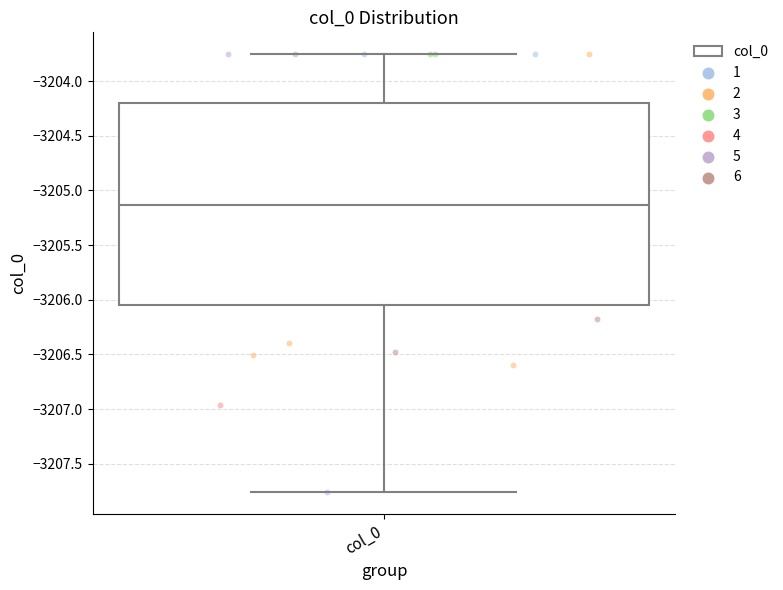

Read this box plot against the y-axis: the position of the median line, the range covered by the box, and the ends of both whiskers. The values are not printed on the chart, so give them approximately, as read against the axis.

median -3205.15, box -3206.05 to -3204.20, whiskers -3207.75 to -3203.75